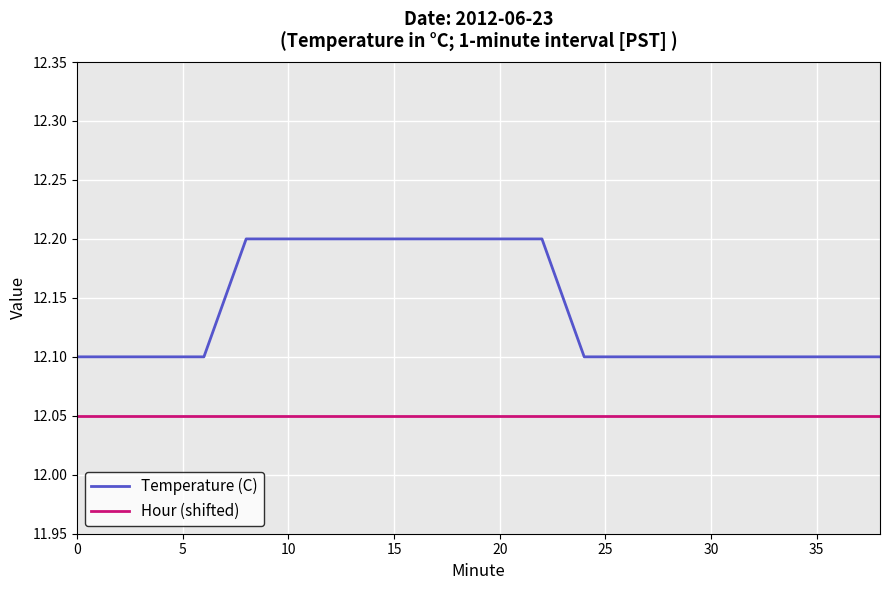

What are all the series names shown in the legend?

Temperature (C), Hour (shifted)